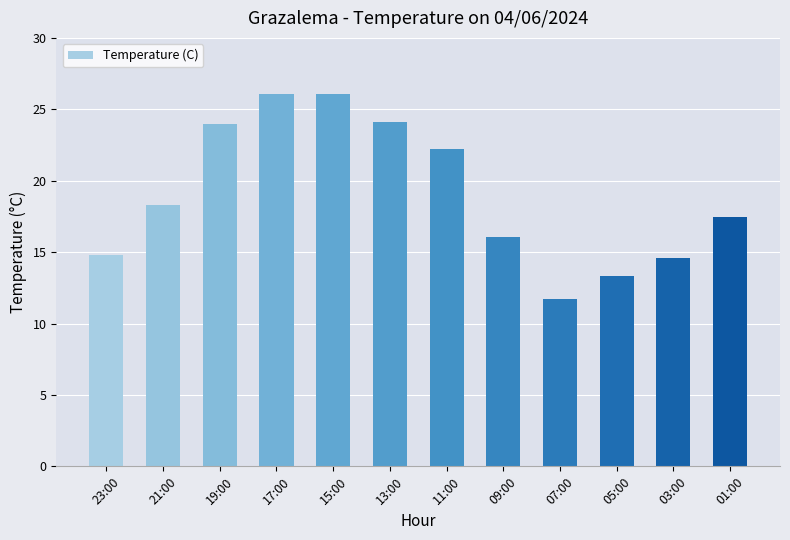

True or false: the data shows 3.6 at 07:00.

False